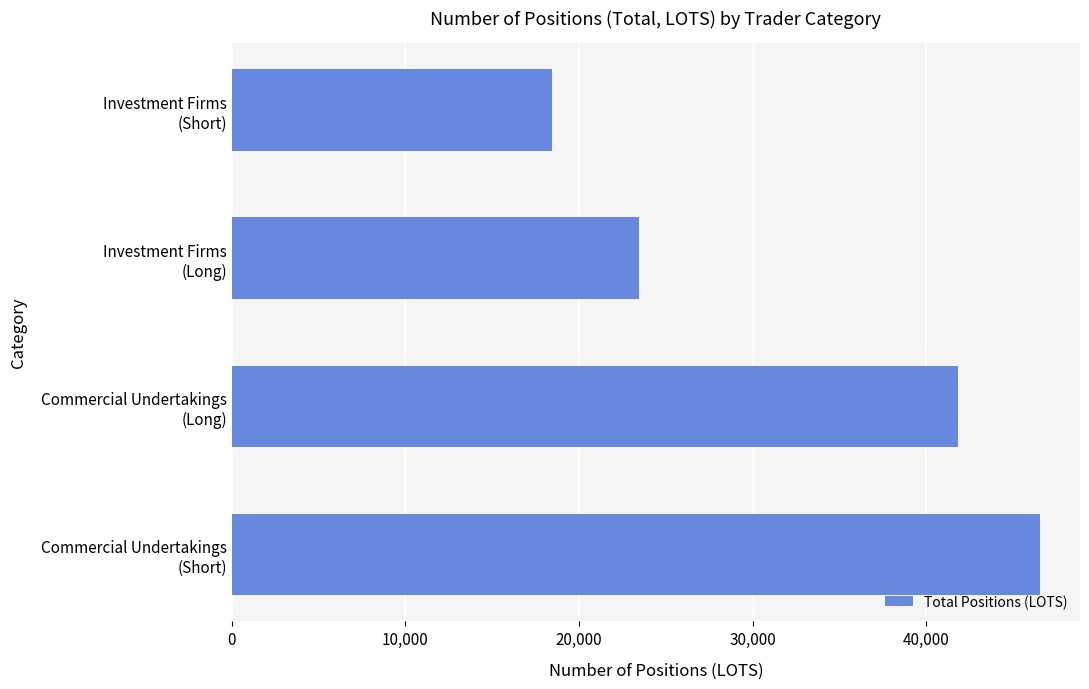

What is the maximum value shown in the chart?

46534.7